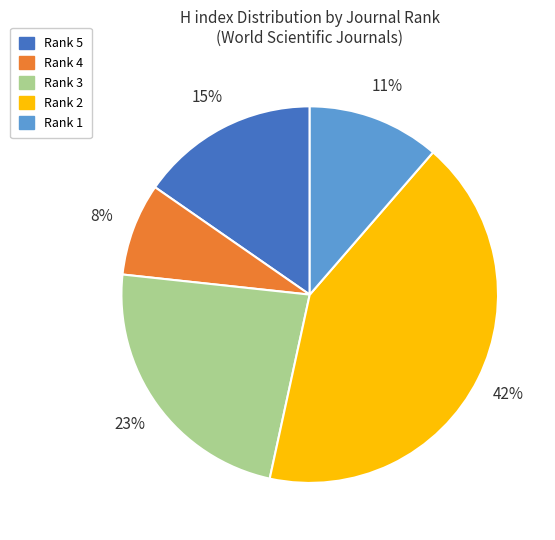

Is there any slice that represents more than half of the pie?

No